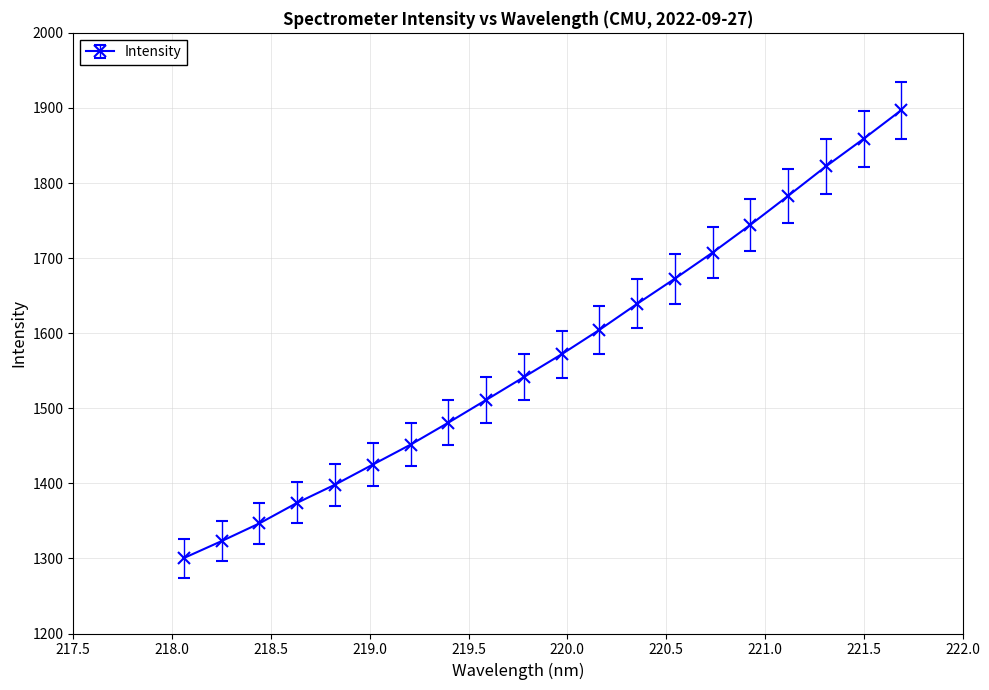

Is this an area chart (filled region under the line)?

No